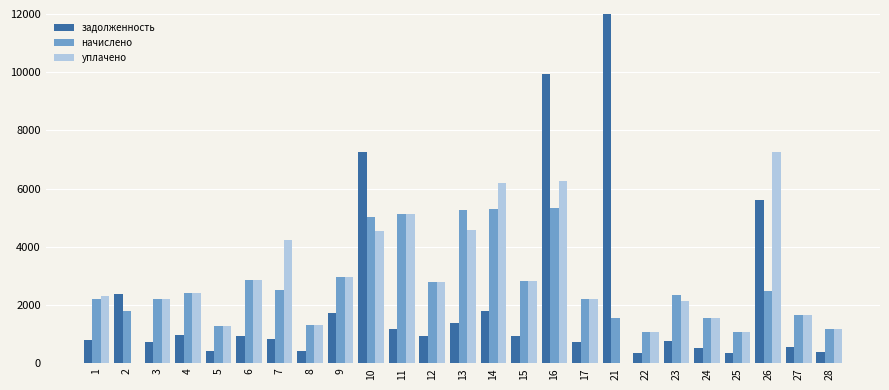

Between 12 and 28, which series saw the biggest shift?

начислено